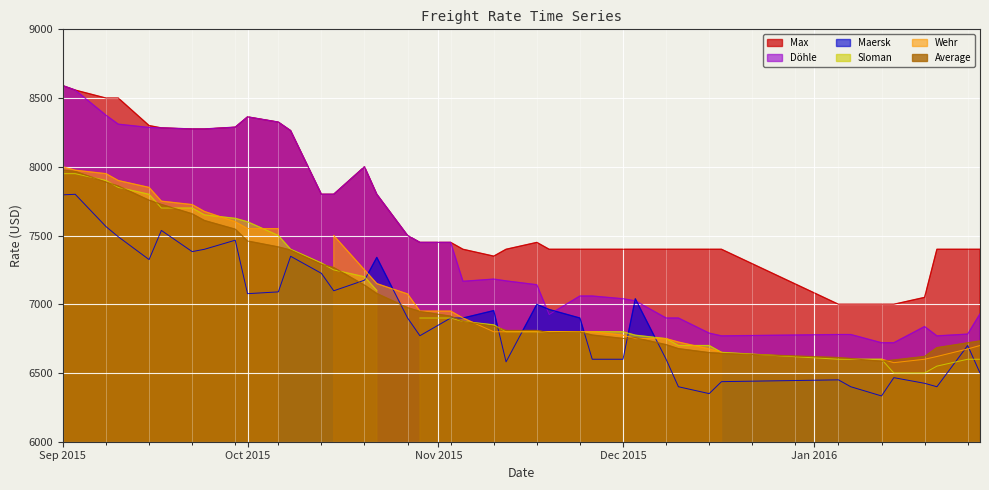

How many interior local peaks does the Max series have?

3